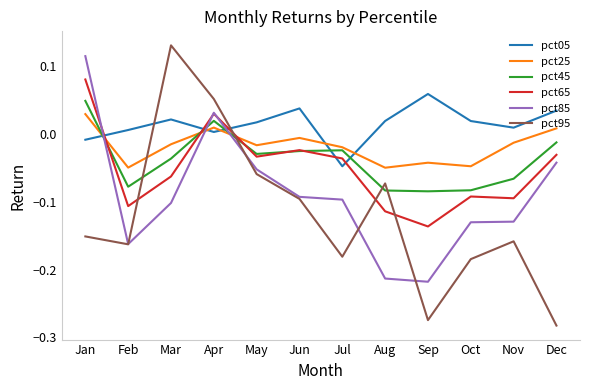

Is the value of pct45 at Jan greater than the value of pct95 at Dec?

Yes